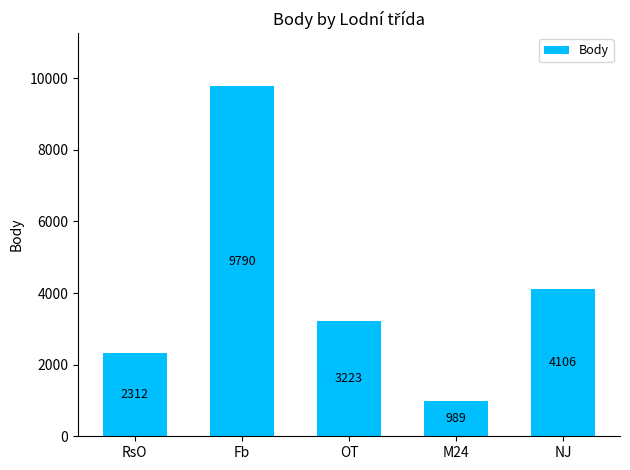

The chart shows a value of 2065 at OT. True or false?

False